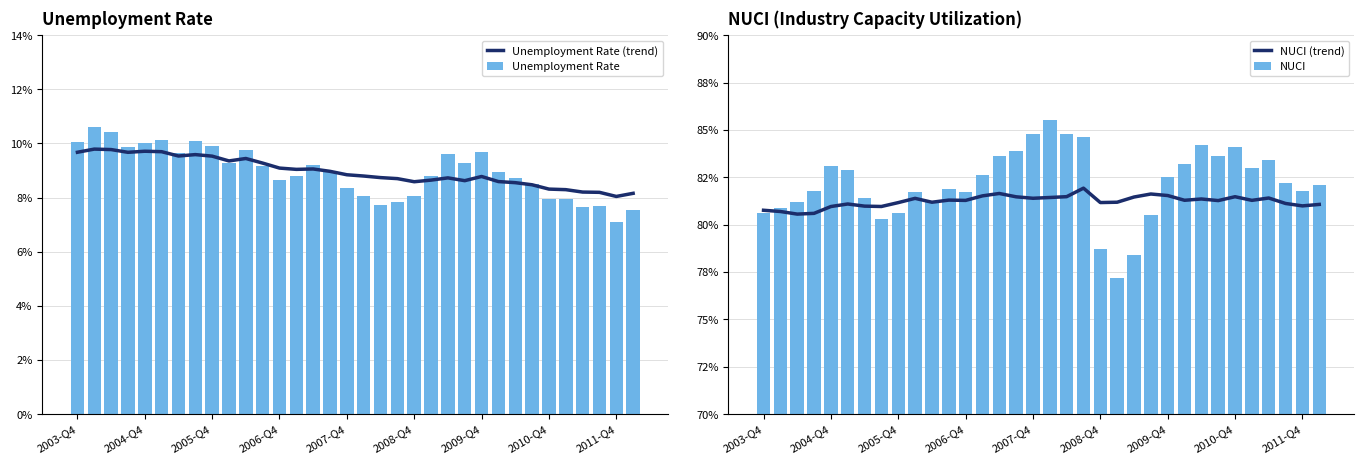

Reading left to right, transcribe all the data shown in this chart.

Unemployment Rate (trend): 9.7	9.8	9.8	9.7	9.7	9.7	9.5	9.6	9.5	9.4	9.4	9.3	9.1	9.0	9.1	9.0	8.8	8.8	8.7	8.7	8.6	8.6	8.7	8.6	8.8	8.6	8.6	8.5	8.3	8.3	8.2	8.2	8.0	8.2
Unemployment Rate: 10.1	10.6	10.4	9.9	10.0	10.1	9.6	10.1	9.9	9.3	9.7	9.2	8.7	8.8	9.2	9.0	8.3	8.0	7.7	7.8	8.1	8.8	9.6	9.3	9.7	8.9	8.7	8.5	8.0	8.0	7.6	7.7	7.1	7.6
NUCI (trend): 80.8	80.7	80.6	80.6	81.0	81.1	81.0	81.0	81.2	81.4	81.2	81.3	81.3	81.5	81.6	81.5	81.4	81.4	81.5	81.9	81.2	81.2	81.5	81.6	81.5	81.3	81.4	81.3	81.5	81.3	81.4	81.1	81.0	81.1
NUCI: 80.6	80.9	81.2	81.8	83.1	82.9	81.4	80.3	80.6	81.7	81.2	81.9	81.7	82.6	83.6	83.9	84.8	85.5	84.8	84.6	78.7	77.2	78.4	80.5	82.5	83.2	84.2	83.6	84.1	83.0	83.4	82.2	81.8	82.1